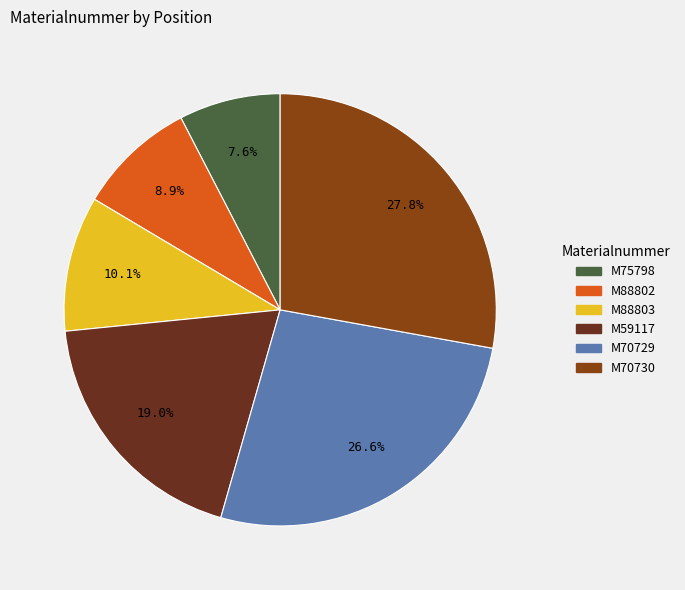

How many slices are in this pie chart?

6